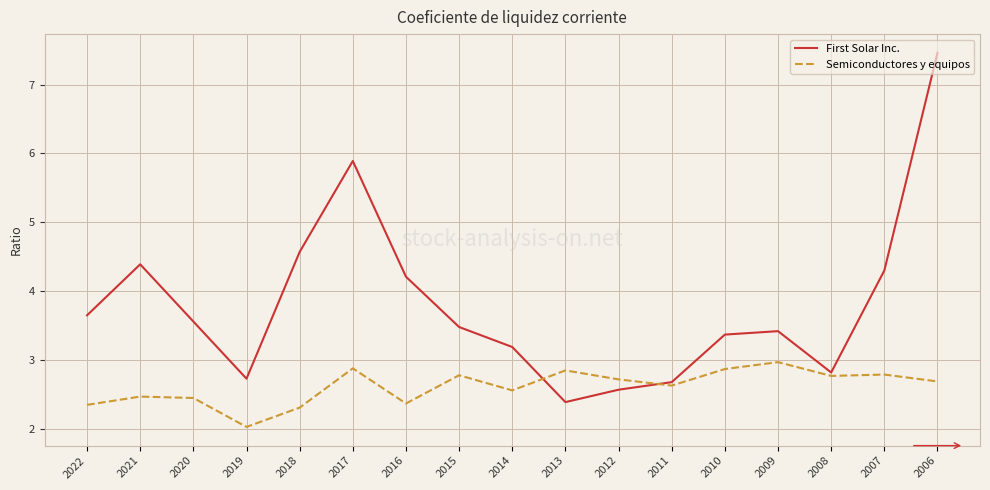

What are all the series names shown in the legend?

First Solar Inc., Semiconductores y equipos